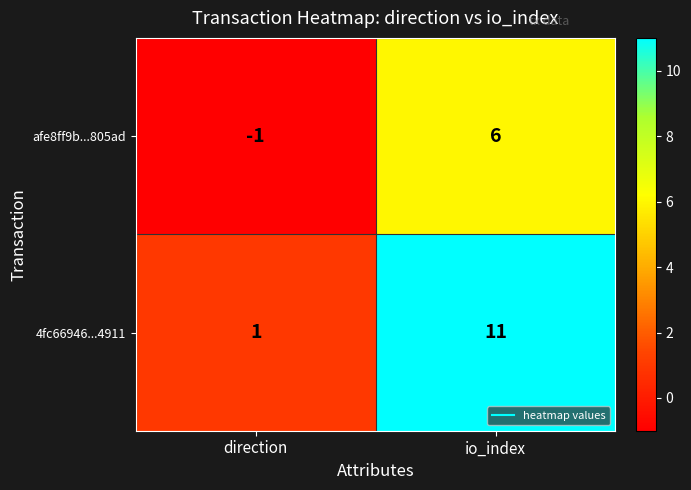

Reading left to right, extract all data points from this chart.

afe8ff9b...805ad: -1	6
4fc66946...4911: 1	11